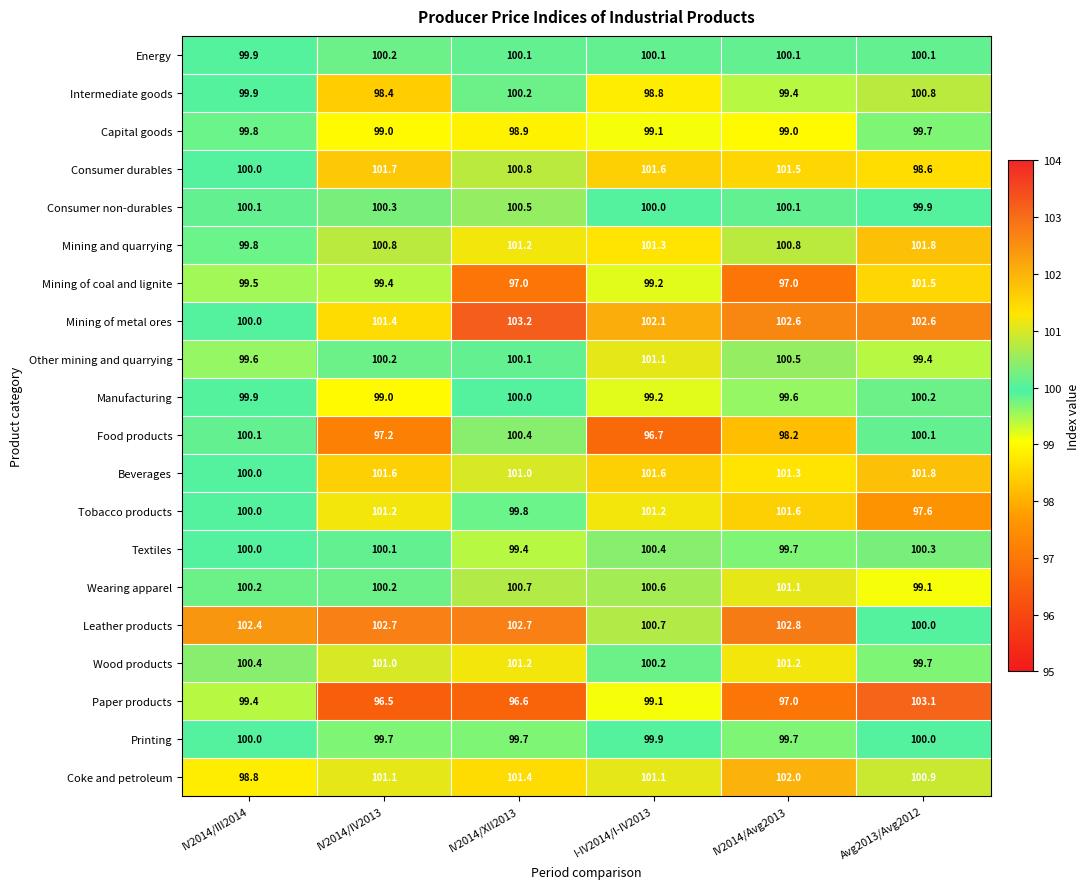

How many data points does each series have?

6